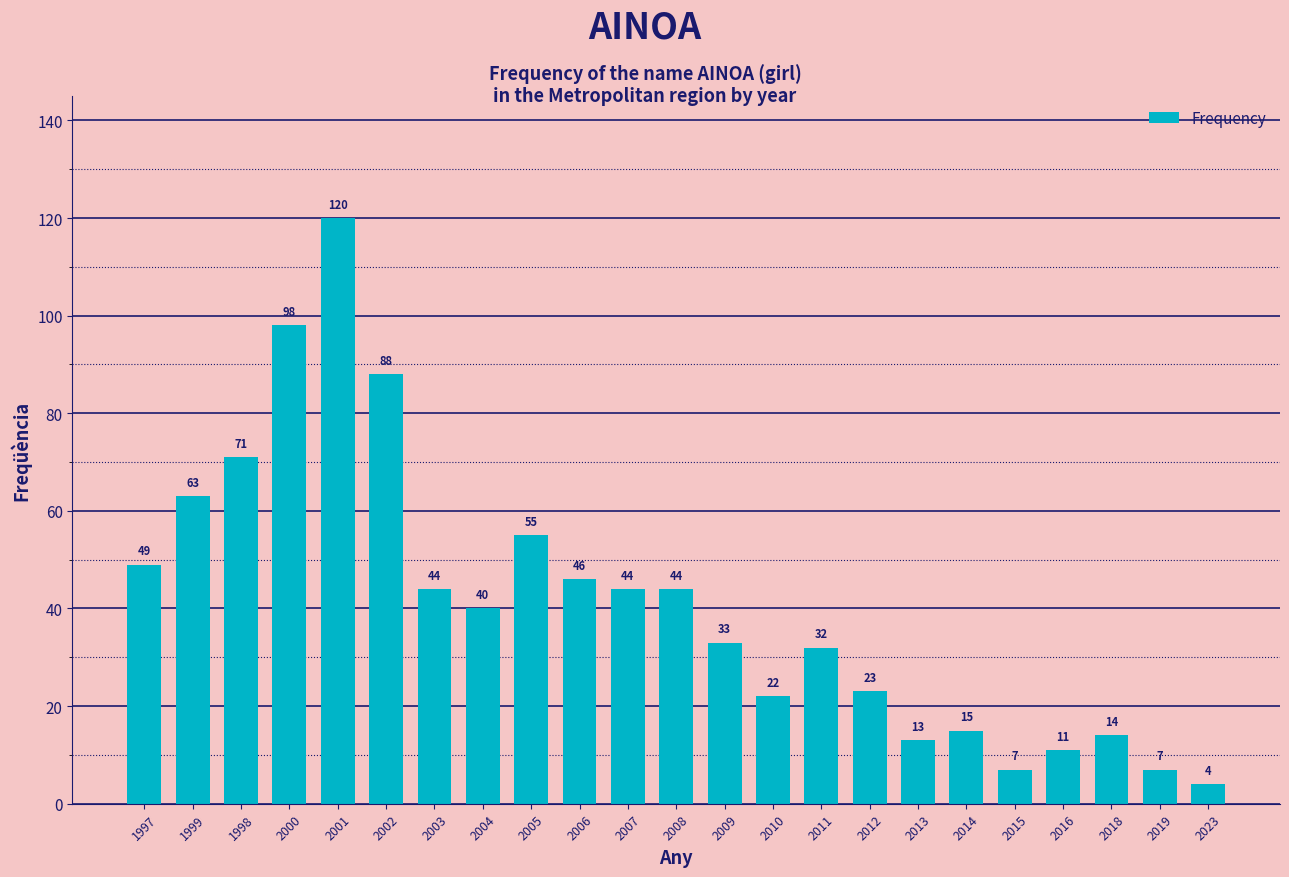

What is the difference between the maximum and second lowest values?

113